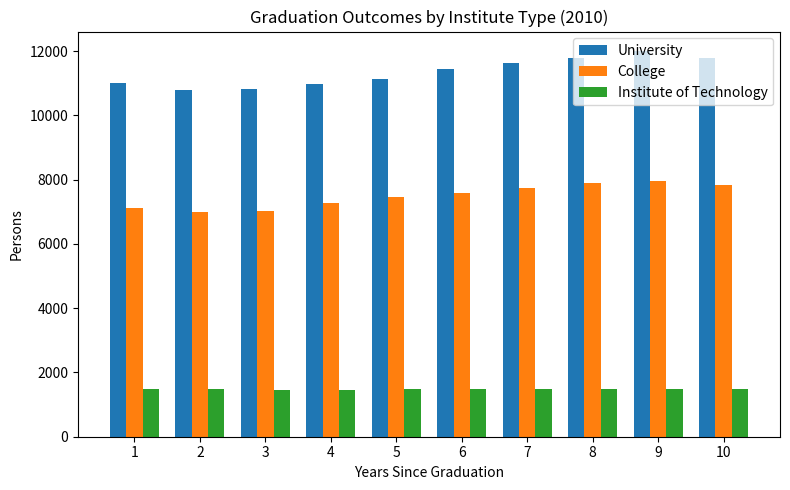

At which label is University closest to 11405?

6